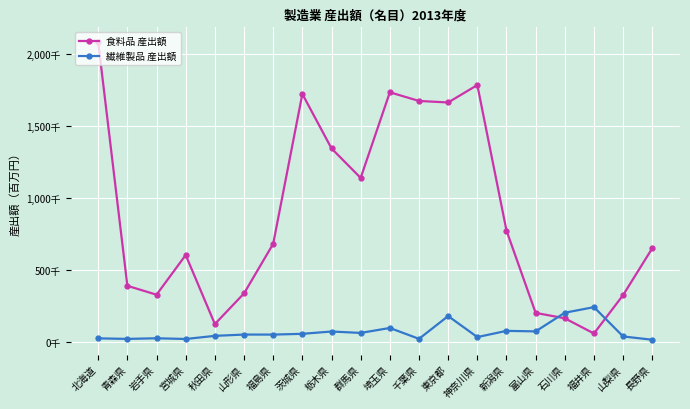

Is it true that 食料品 産出額 equals 1633228 at 群馬県?

False